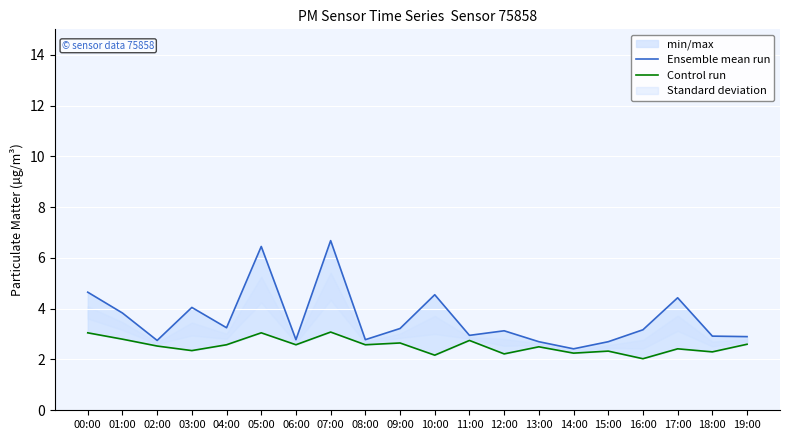

What is the lowest value of the Ensemble mean run series?

2.4